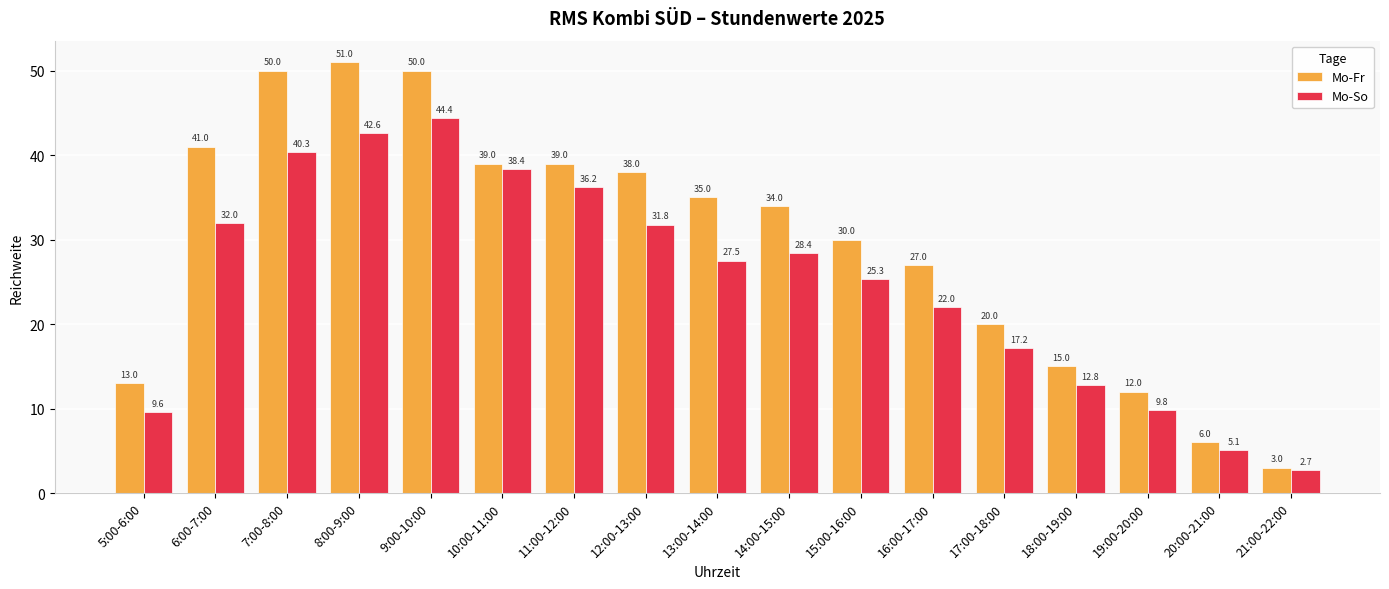

True or false: Mo-So has a value of 12.7 at 15:00-16:00.

False